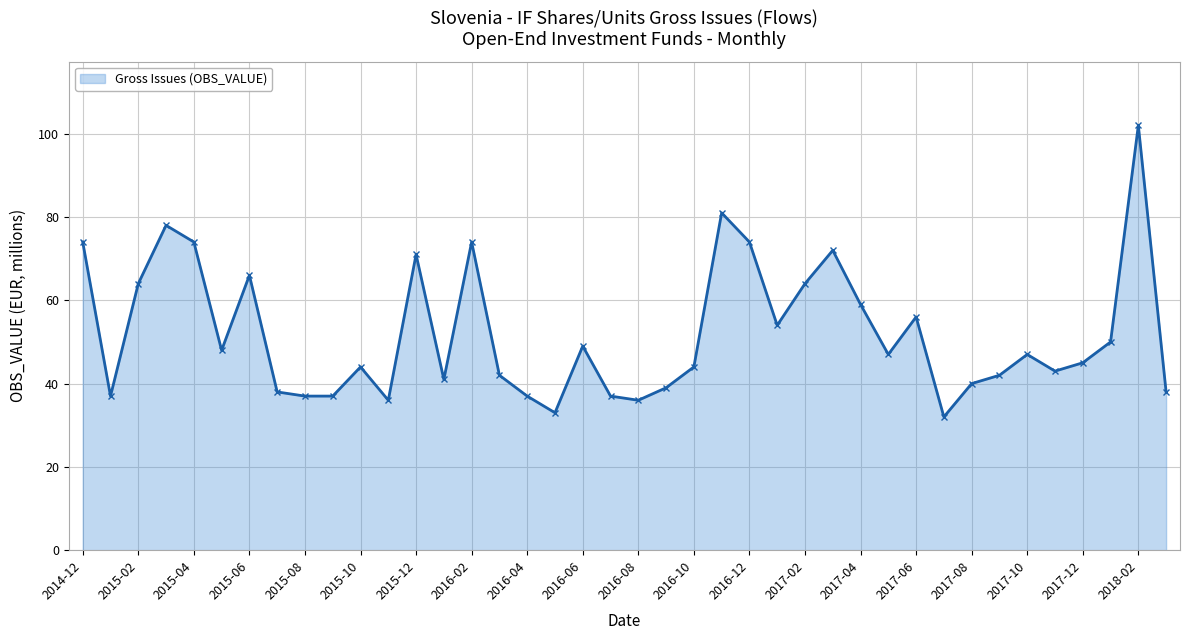

What is the maximum value shown in the chart?

102